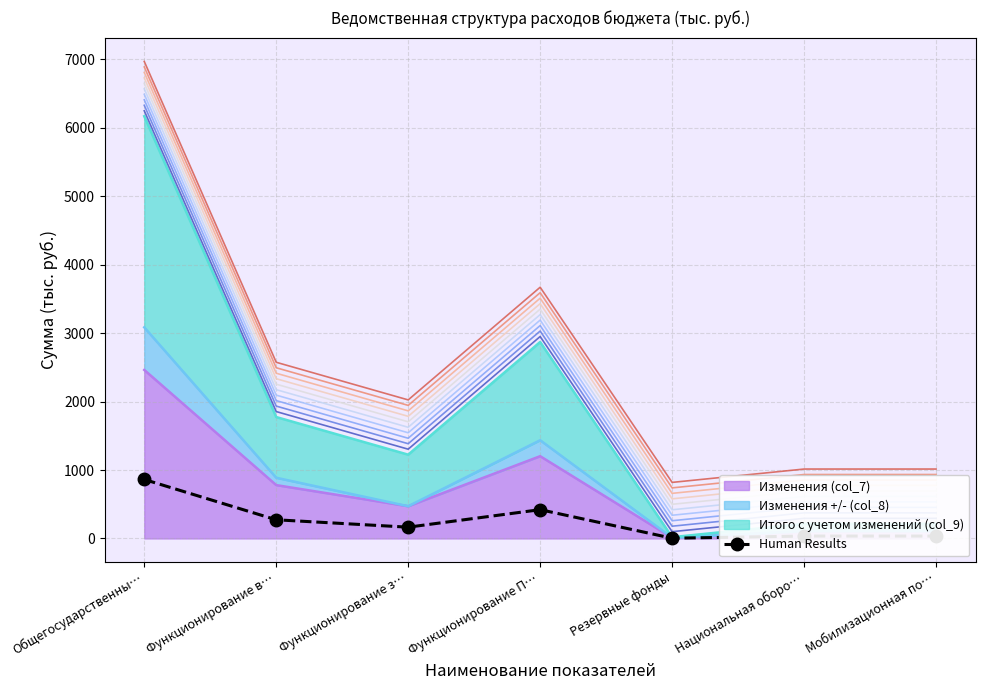

Reading right to left, transcribe all the data shown in this chart.

35.0	35.0	3.5	420.6	164.8	272.8	861.7